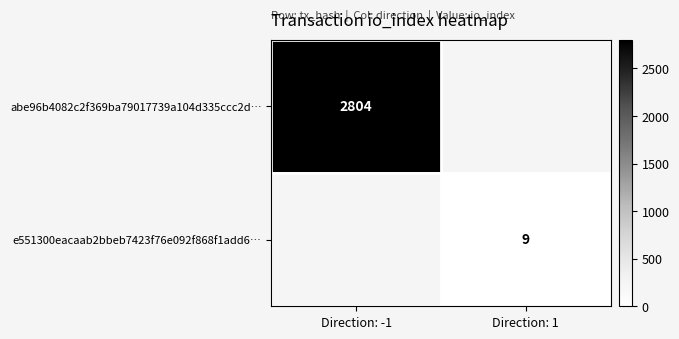

What is the spread (max minus min) of values at Direction: -1?

2804